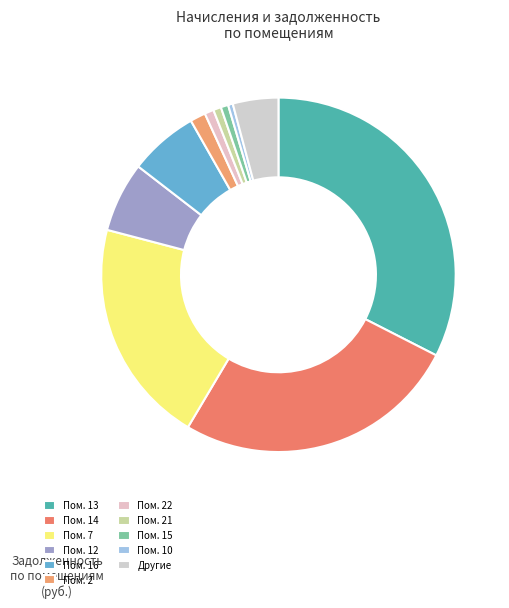

How many segments does this pie chart have?

11